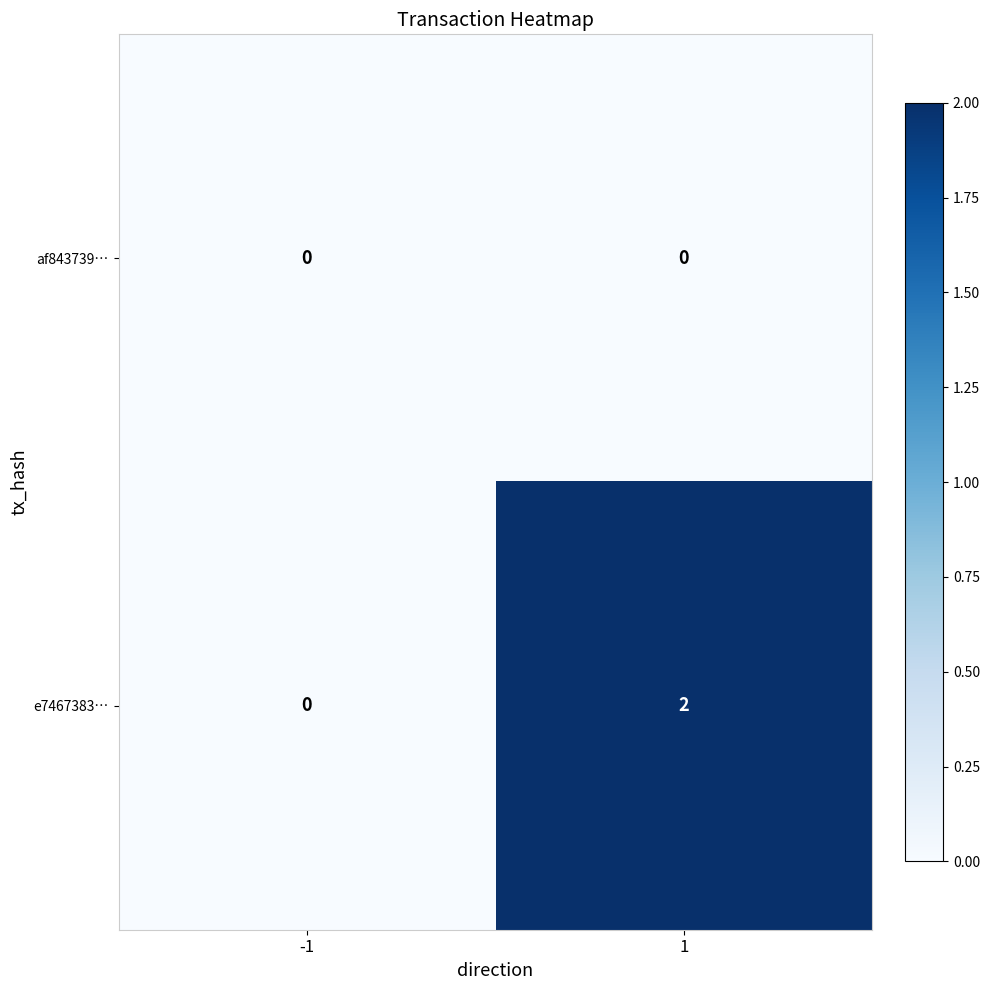

Which label corresponds to the largest value in the chart?

1